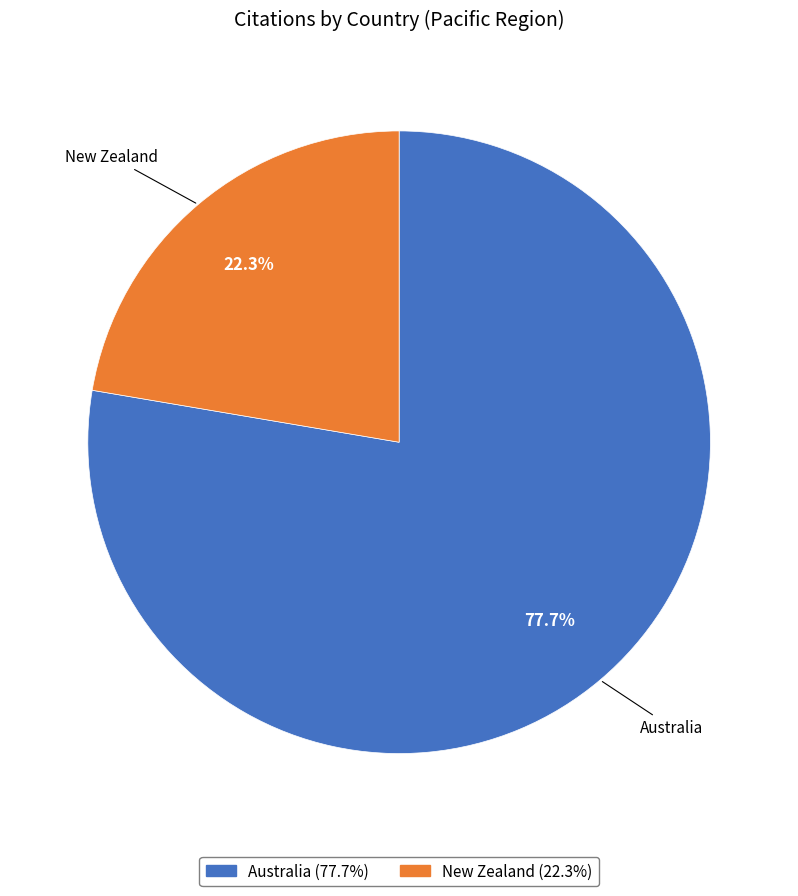

To the nearest percent, what is the difference between the largest and smallest slice percentages?

55%